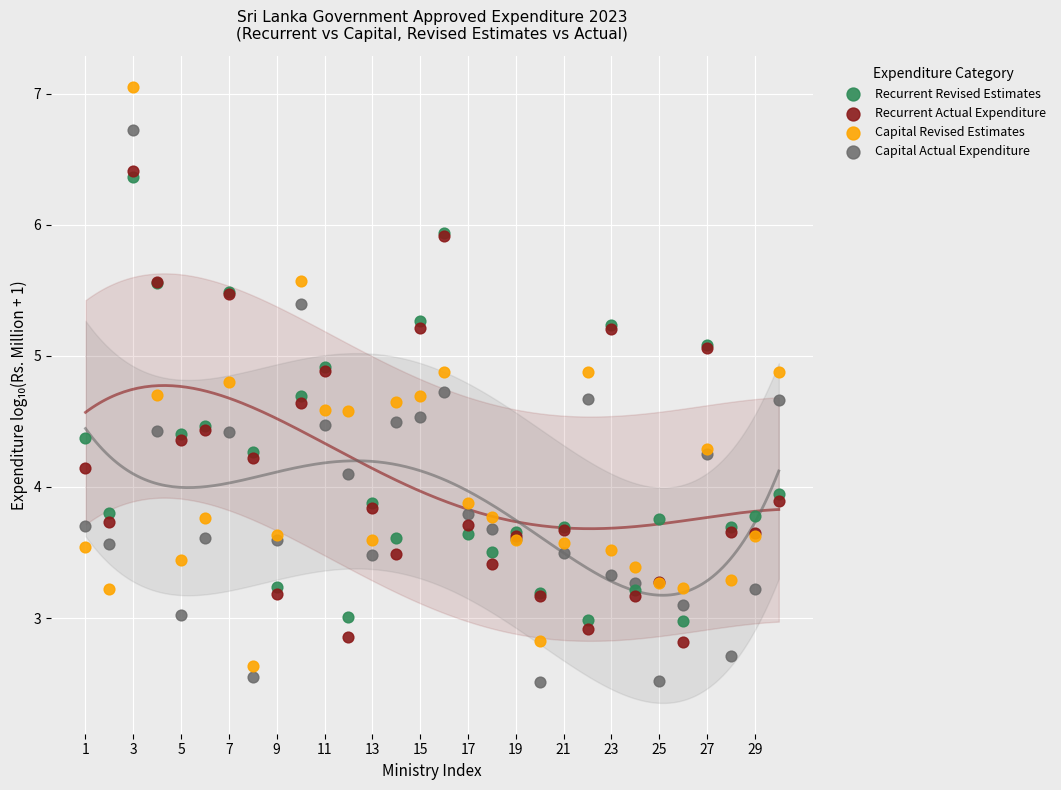

What are all the series names shown in the legend?

Recurrent Revised Estimates, Recurrent Actual Expenditure, Capital Revised Estimates, Capital Actual Expenditure